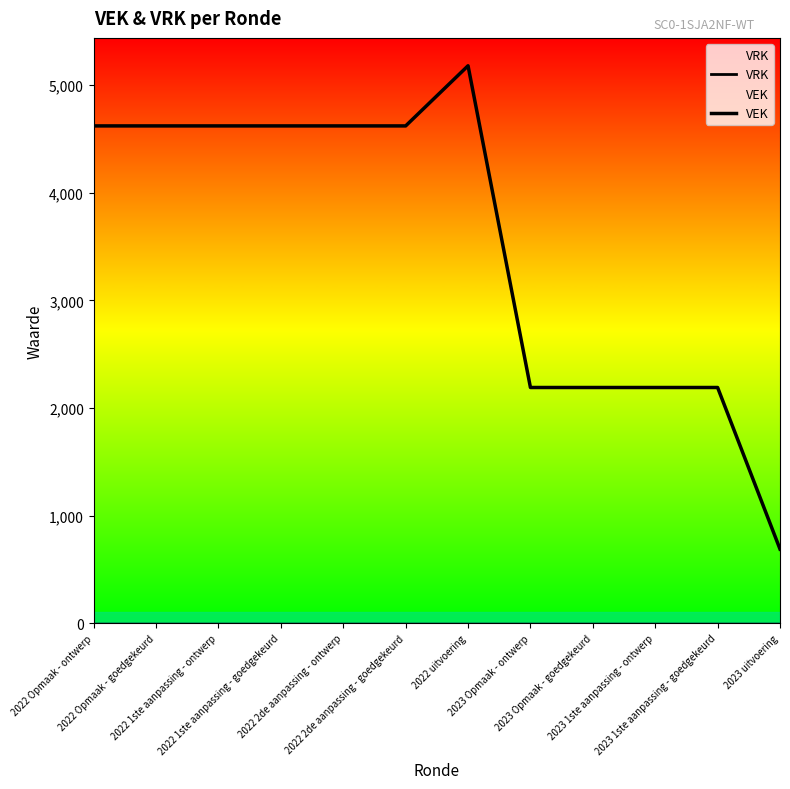

True or false: VEK and VRK intersect in this chart.

False